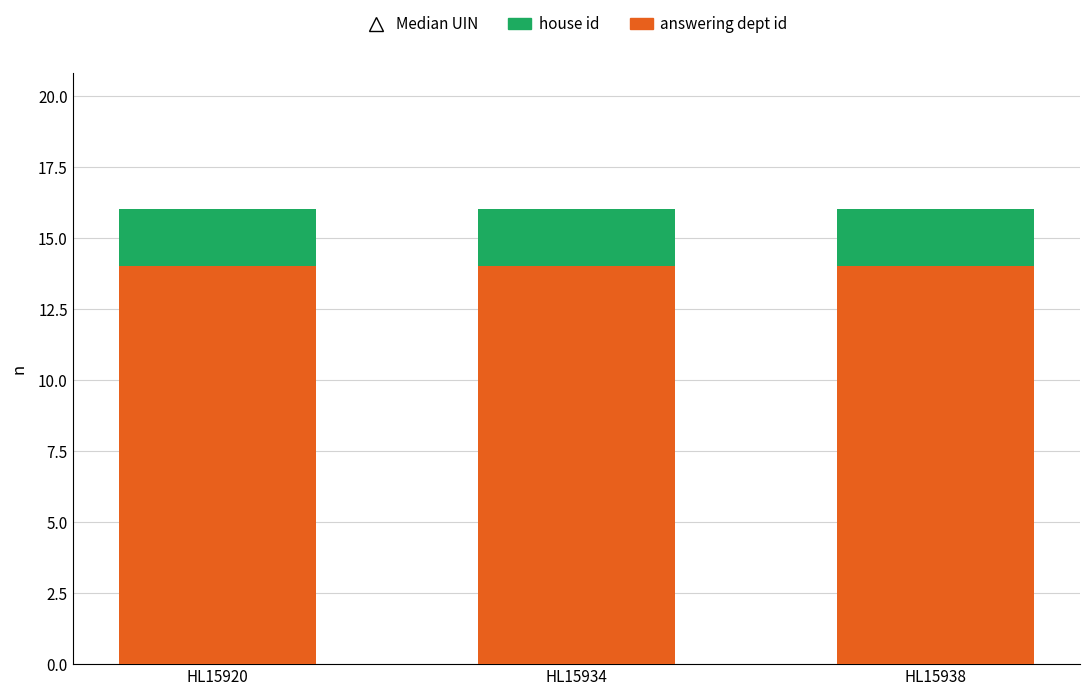

Is it true that answering dept id equals 14 at HL15934?

True